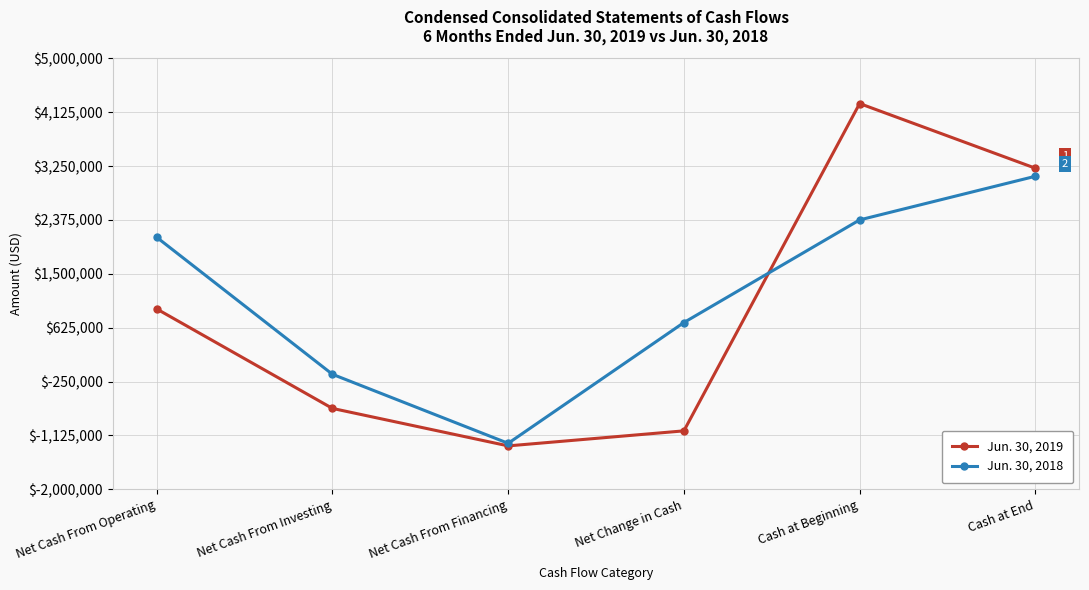

True or false: Jun. 30, 2018 and Jun. 30, 2019 intersect in this chart.

True